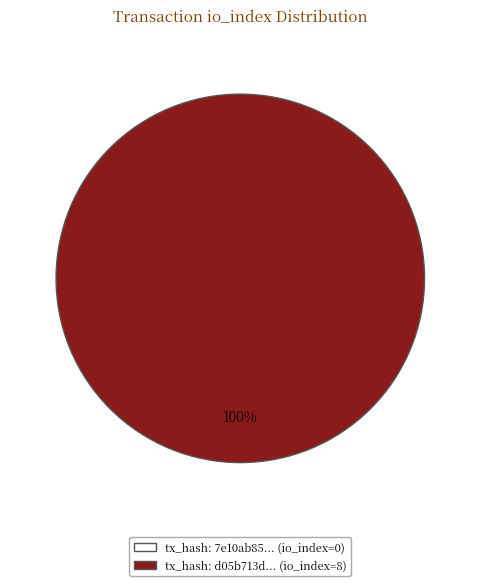

What percentage is the tx_index_8 slice, to the nearest percent?

100%